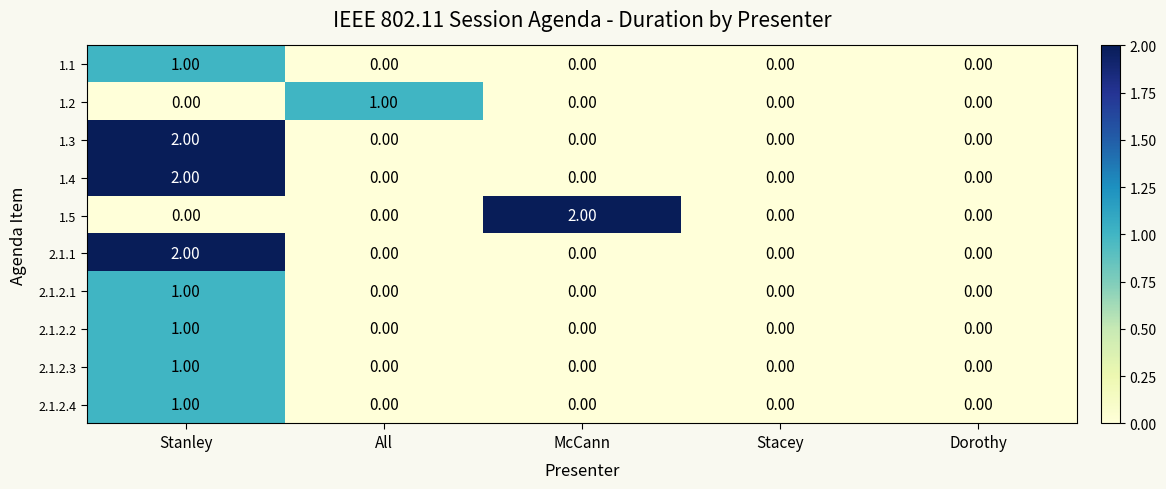

Which category has the highest value in the 1.5 series?

McCann